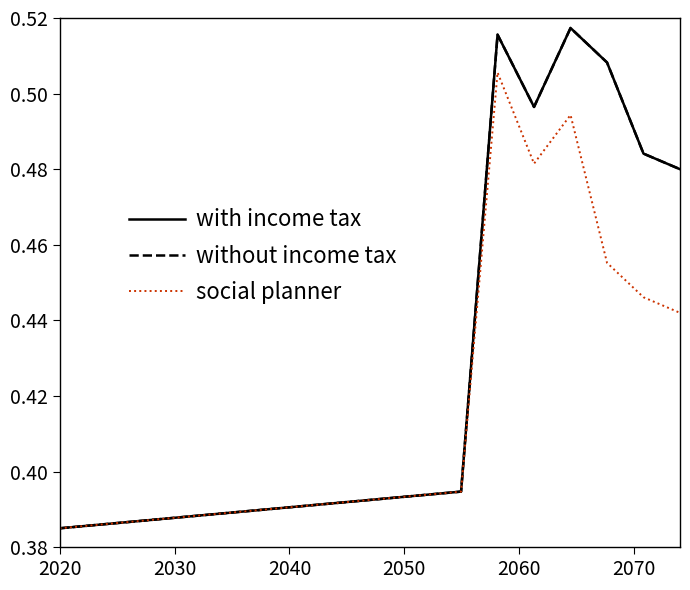

Does the chart have visible grid lines?

No